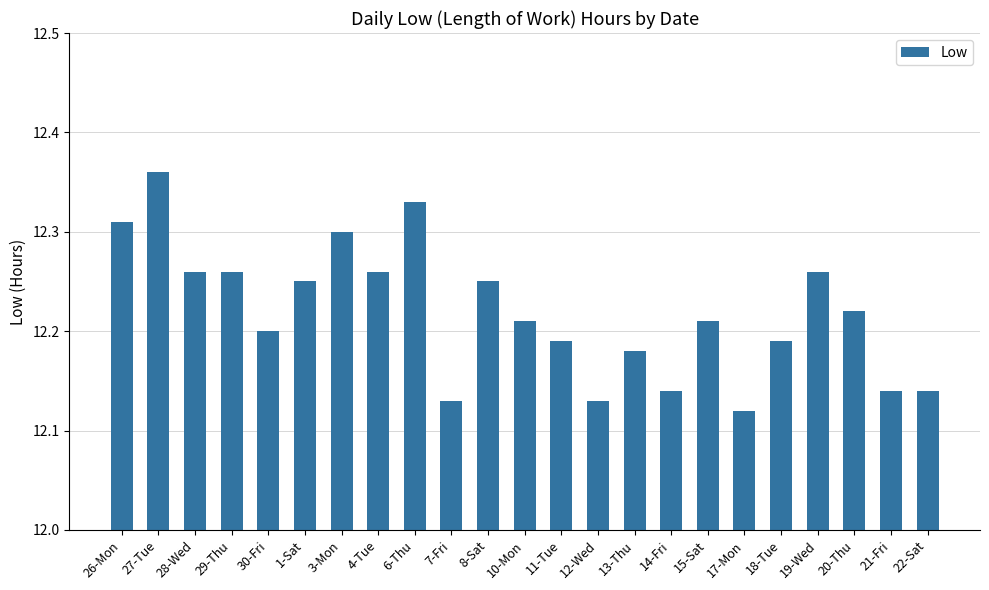

Which category has the highest value across all series?

27-Tue